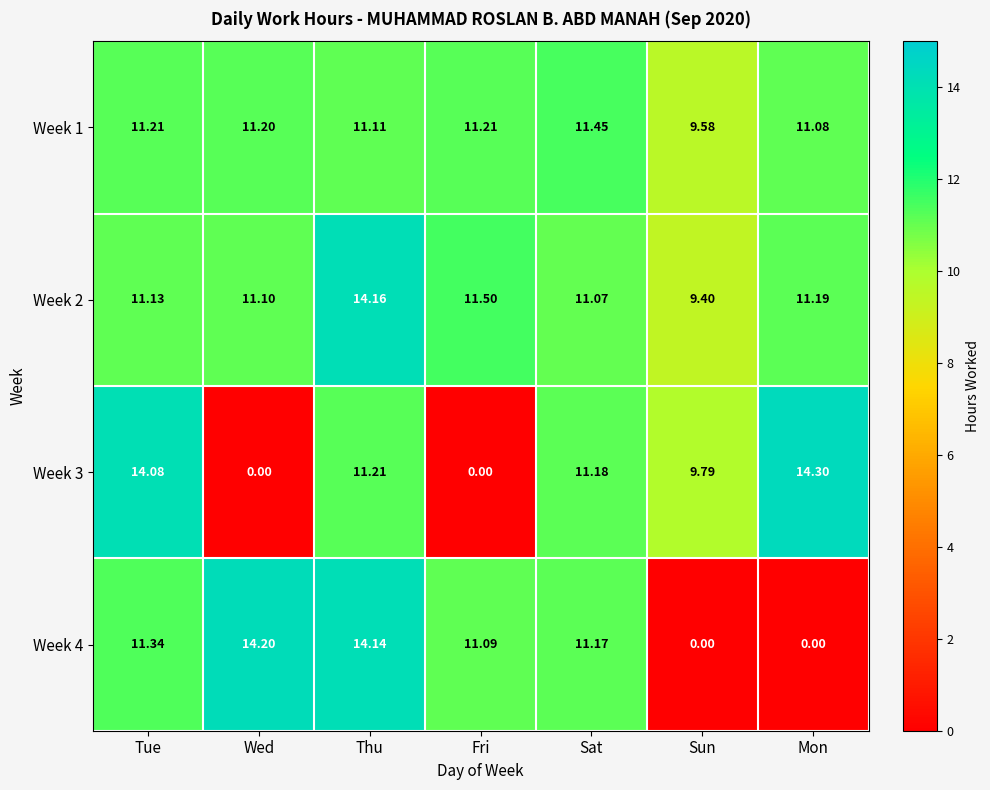

Which series has the largest range (max minus min)?

Week 3